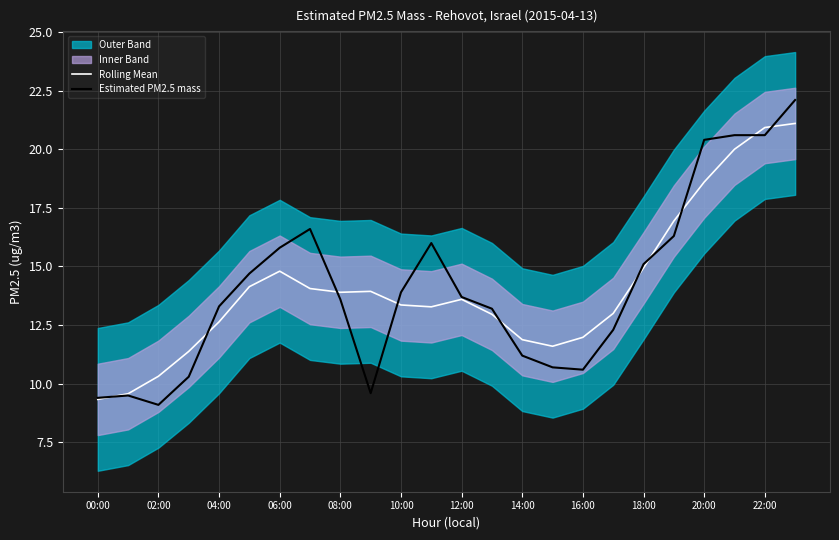

Reading left to right, list all the values displayed in this chart.

Rolling Mean: 9.3	9.6	10.3	11.4	12.6	14.1	14.8	14.1	13.9	13.9	13.4	13.3	13.6	13.0	11.9	11.6	12.0	13.0	14.9	16.9	18.6	20.0	20.9	21.1
Estimated PM2.5 mass: 9.4	9.5	9.1	10.3	13.3	14.7	15.8	16.6	13.6	9.6	13.9	16.0	13.7	13.2	11.2	10.7	10.6	12.3	15.1	16.3	20.4	20.6	20.6	22.1